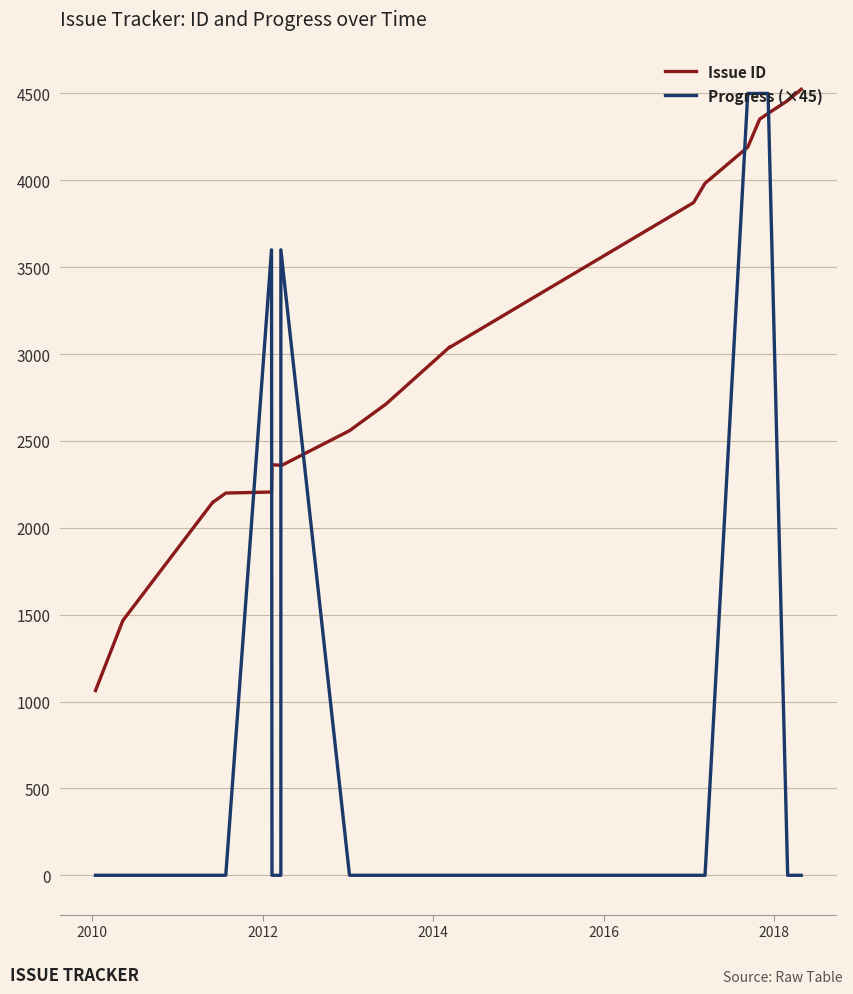

How many interior local peaks does the Progress (×45) series have?

2